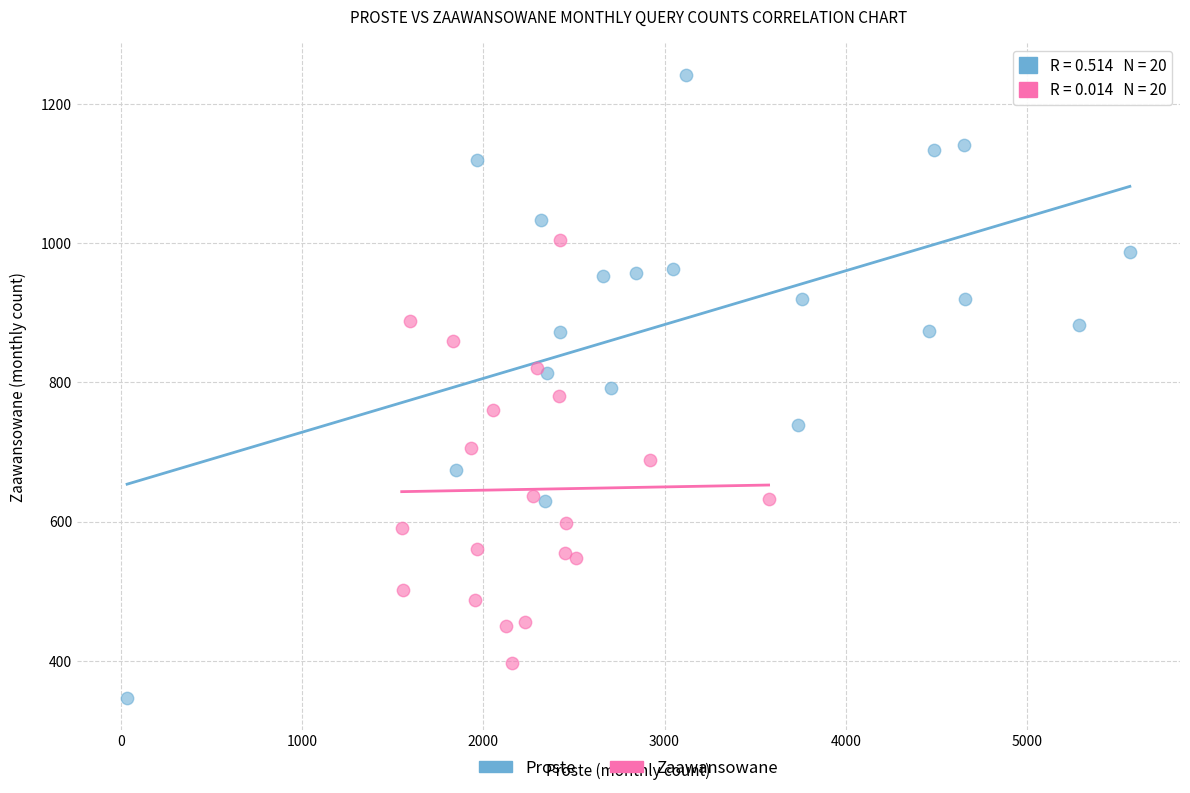

Which series reaches the maximum Y coordinate?

Proste